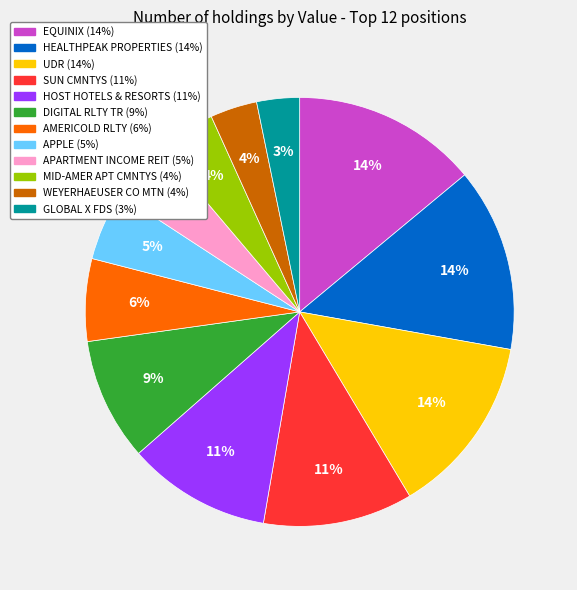

The DIGITAL RLTY TR slice represents 1% of the pie. True or false?

False